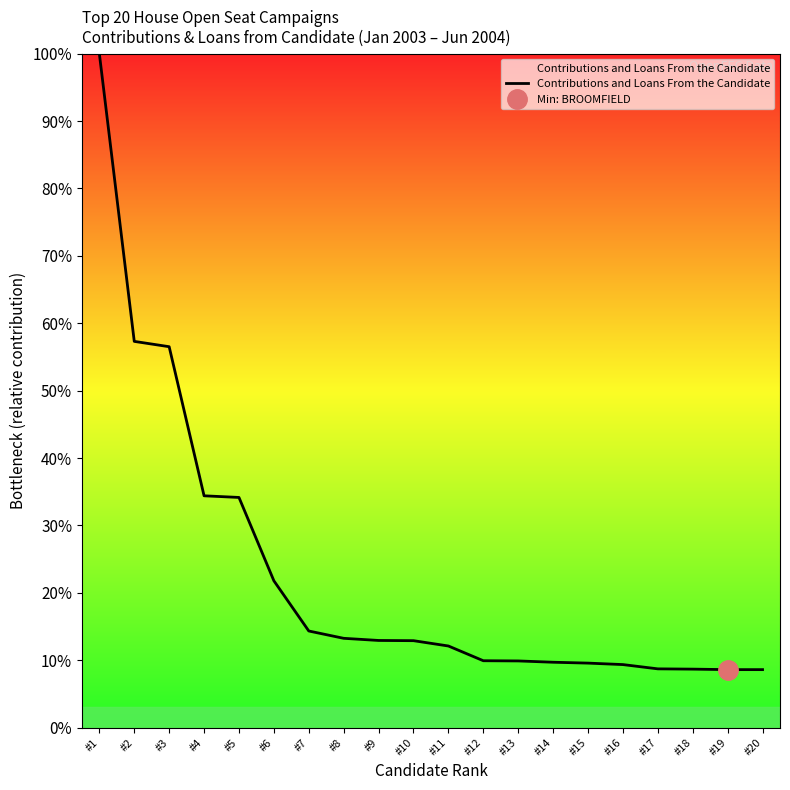

Is this an area chart (filled region under the line)?

No